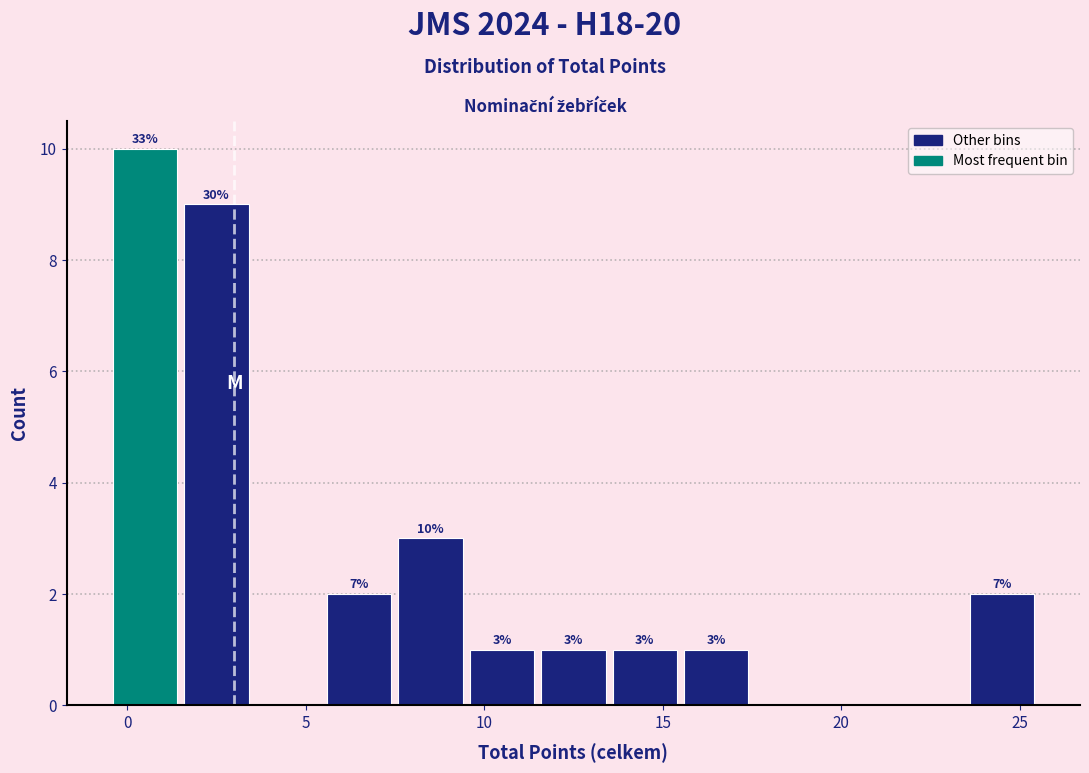

Which range on the x-axis has the tallest bar?

-0.5 to 1.5